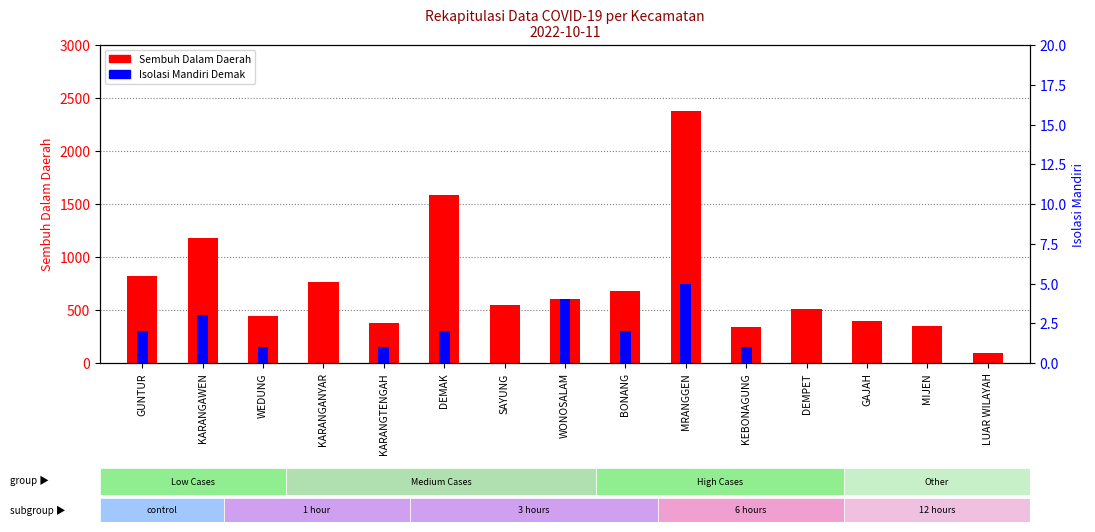

Is the value of Sembuh Dalam Daerah at DEMPET greater than the value of Isolasi Mandiri Demak at KEBONAGUNG?

Yes